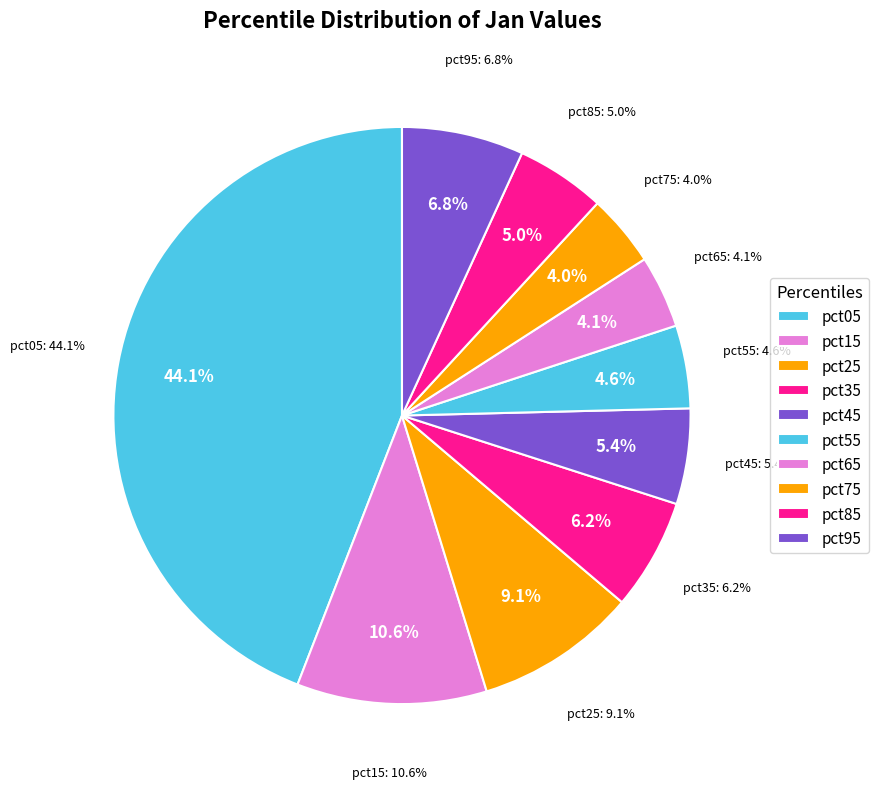

Which slice is the largest?

pct05